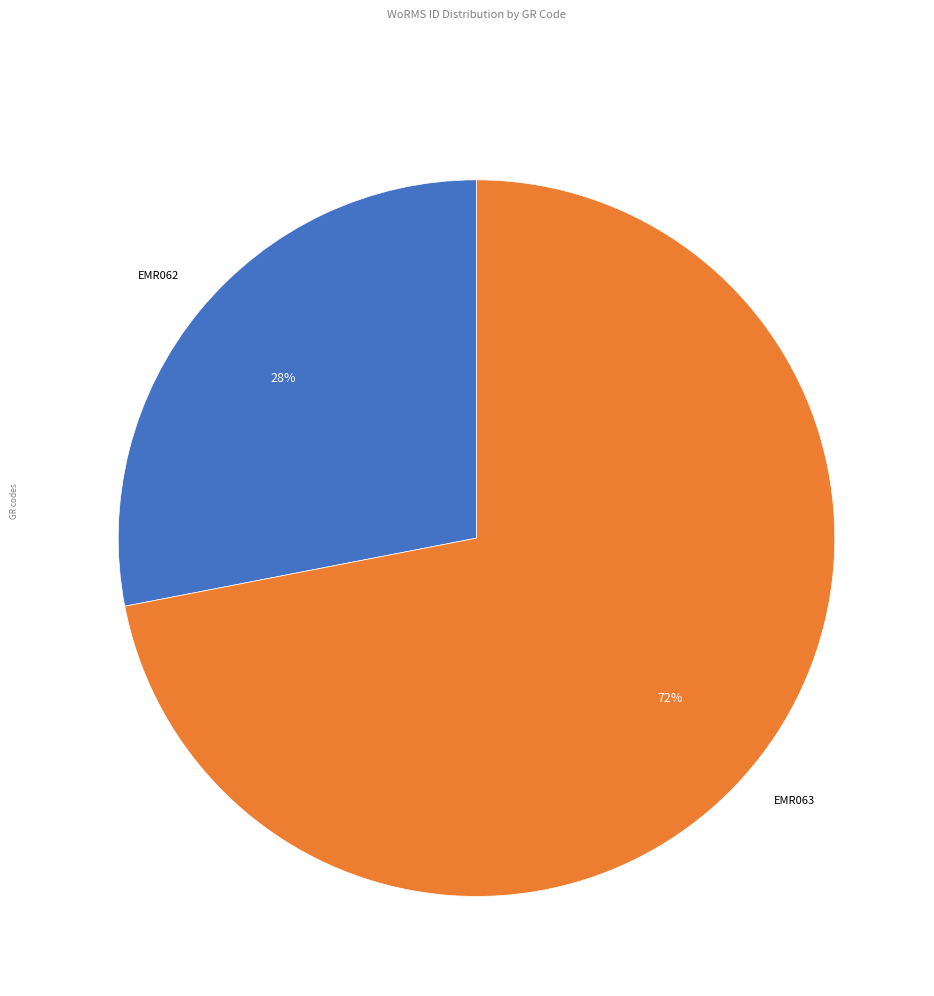

Which has a higher value, EMR063 or EMR062?

EMR063